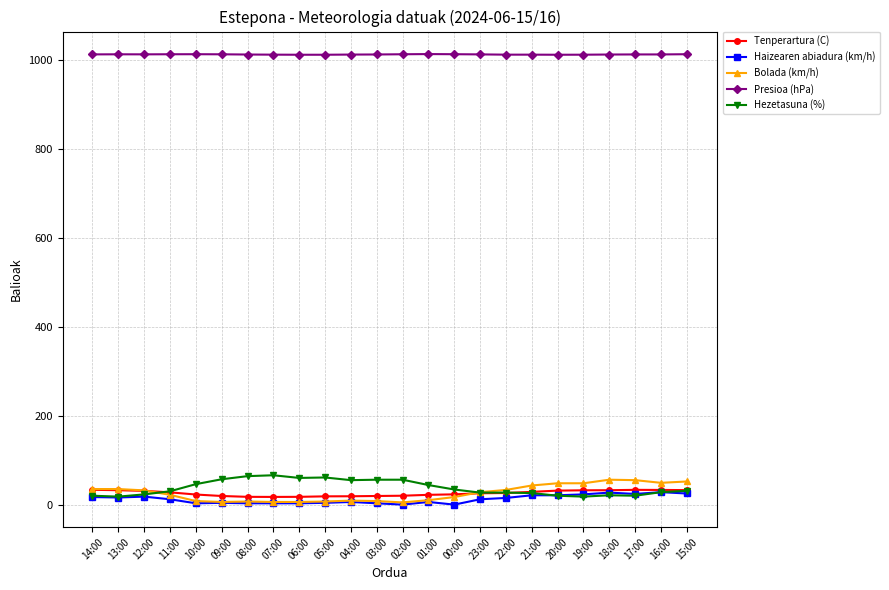

The Presioa (hPa) series shows 1012.1 at 13:00. True or false?

True